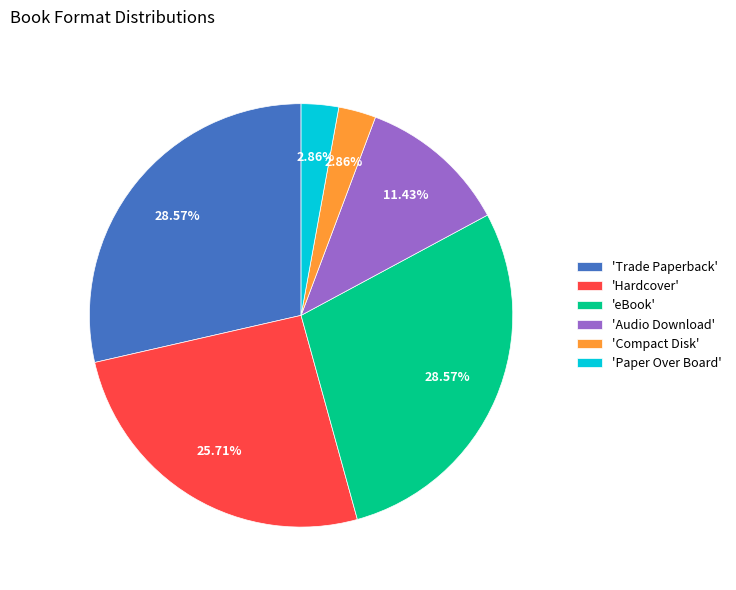

Count the number of slices in the pie.

6